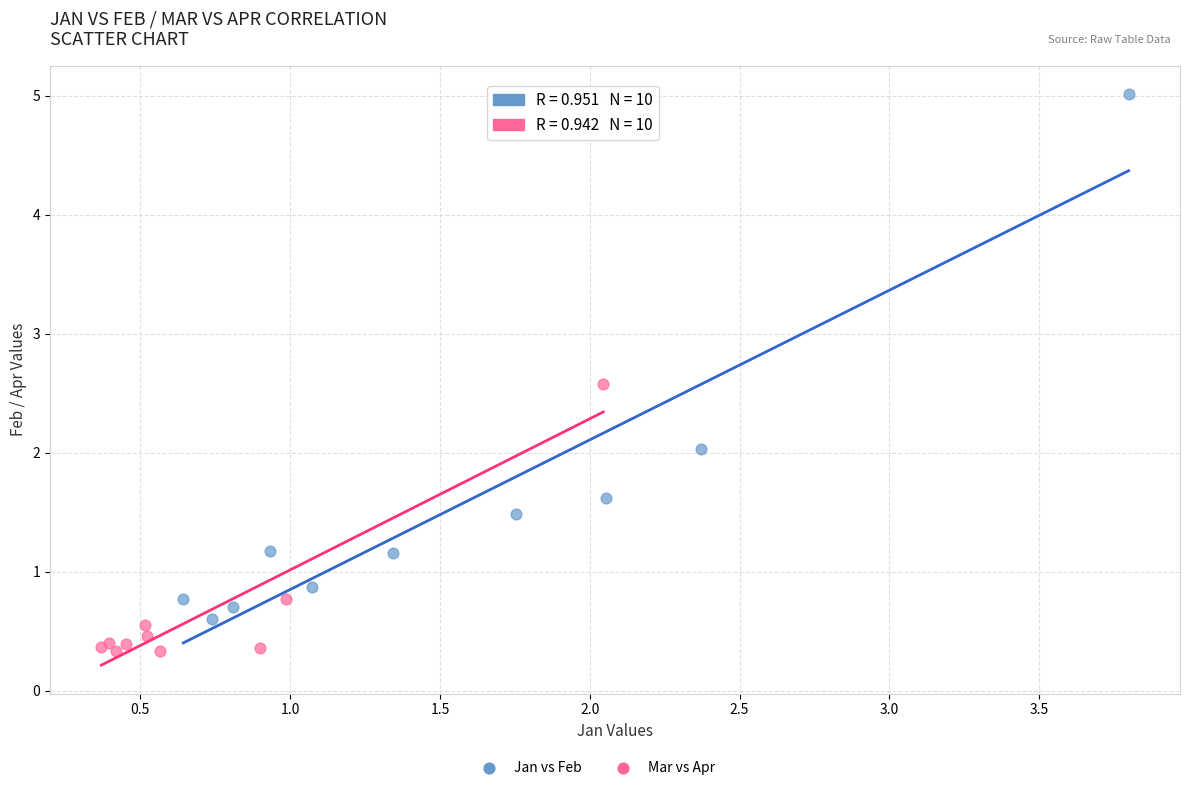

Which series contains the lowest Y value?

Mar vs Apr